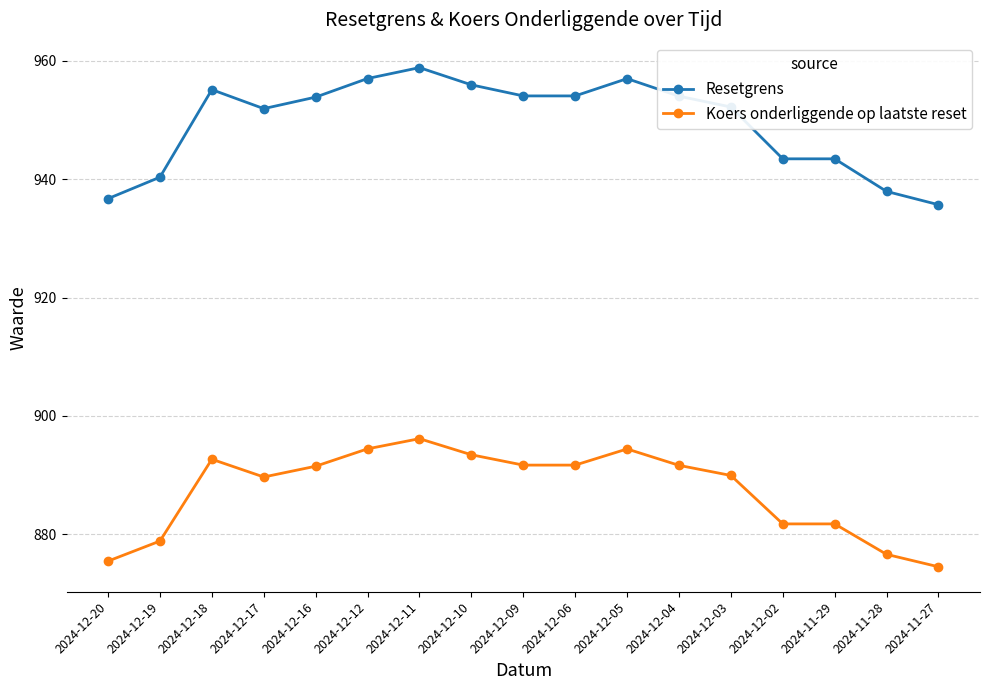

Which series has the largest range (max minus min)?

Resetgrens